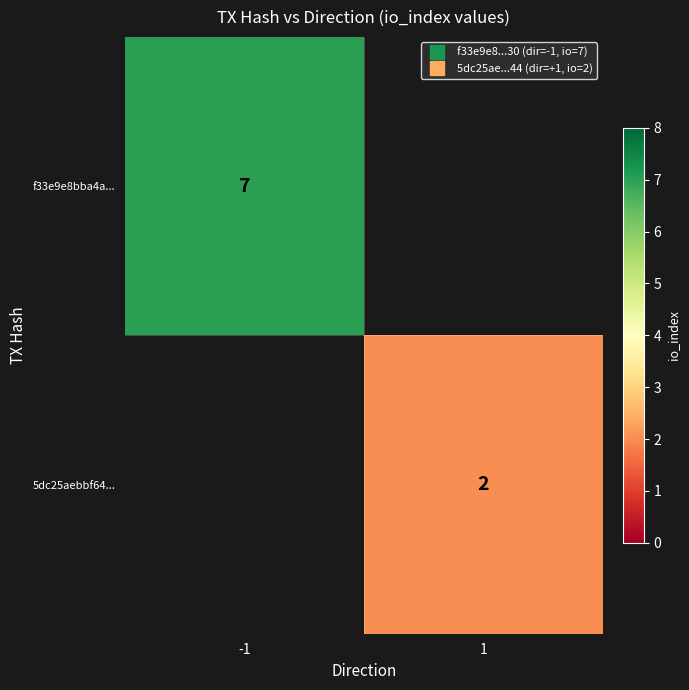

Which series has the widest spread of values?

f33e9e8bba4a...